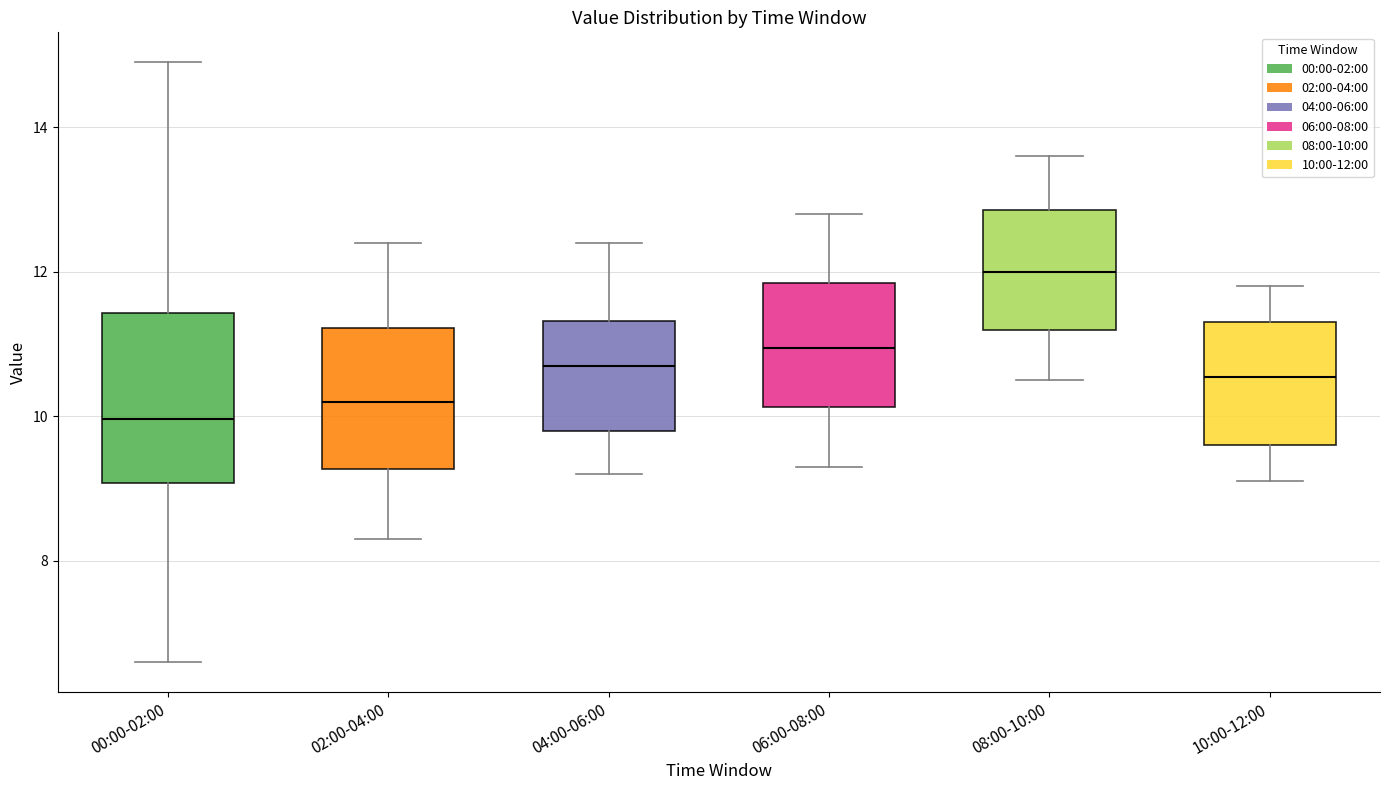

Reading left to right, transcribe this box plot: for each box, give where its median line is, the range the box spans, and where its two whiskers end, as read against the y-axis. The values are not printed on the chart, so give them approximately, as read against the axis.

00:00-02:00: median 10.0, box 9.0 to 11.4, whiskers 6.6 to 15.0
02:00-04:00: median 10.2, box 9.2 to 11.2, whiskers 8.4 to 12.4
04:00-06:00: median 10.8, box 9.8 to 11.4, whiskers 9.2 to 12.4
06:00-08:00: median 11.0, box 10.2 to 11.8, whiskers 9.4 to 12.8
08:00-10:00: median 12.0, box 11.2 to 12.8, whiskers 10.6 to 13.6
10:00-12:00: median 10.6, box 9.6 to 11.4, whiskers 9.2 to 11.8